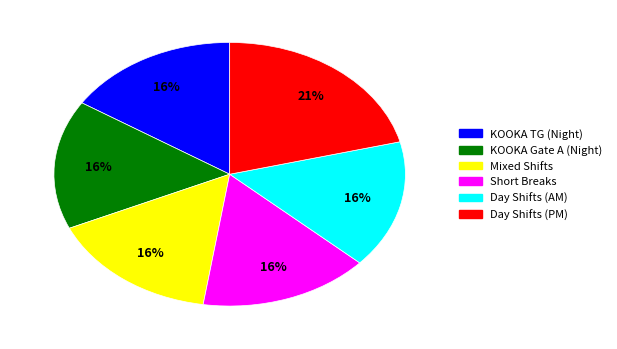

How many slices are in this pie chart?

6